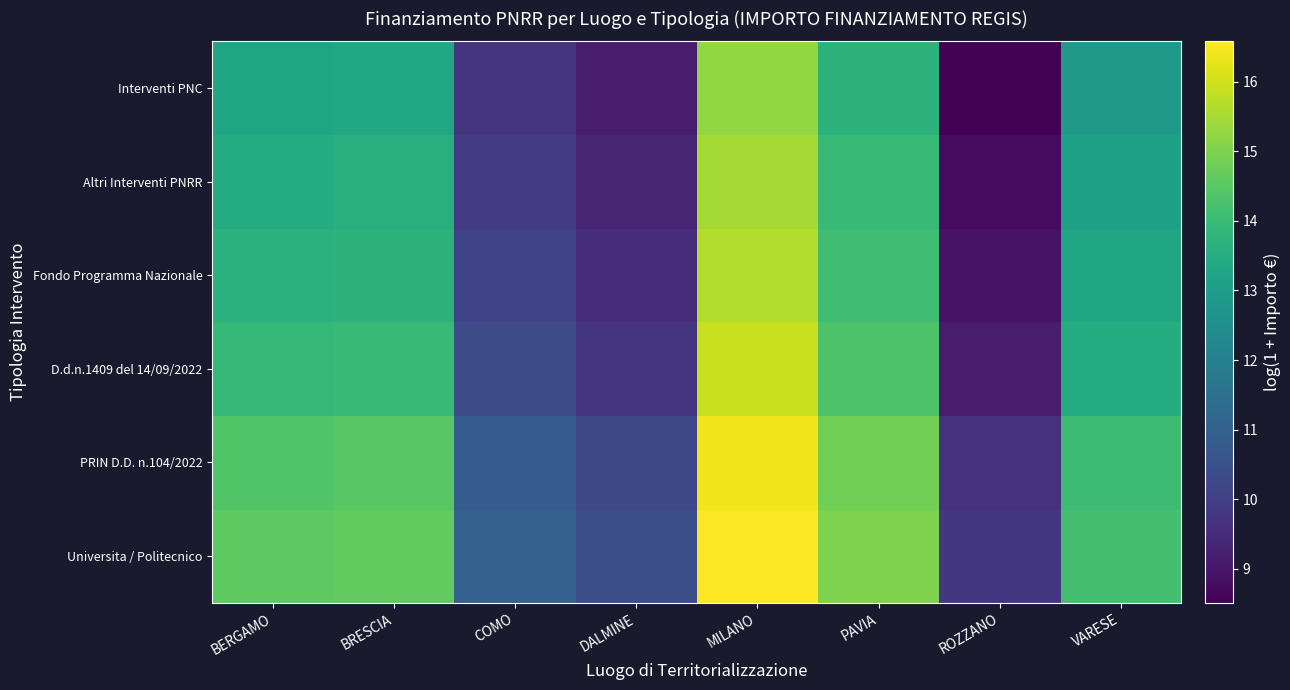

Reading right to left, list all the values displayed in this chart.

Universita / Politecnico: VARESE=14.2	ROZZANO=9.8	PAVIA=15.0	MILANO=16.6	DALMINE=10.4	COMO=11.0	BRESCIA=14.7	BERGAMO=14.6
PRIN D.D. n.104/2022: VARESE=14.0	ROZZANO=9.6	PAVIA=14.9	MILANO=16.4	DALMINE=10.3	COMO=10.9	BRESCIA=14.5	BERGAMO=14.4
D.d.n.1409 del 14/09/2022: VARESE=13.5	ROZZANO=9.1	PAVIA=14.3	MILANO=15.9	DALMINE=9.7	COMO=10.4	BRESCIA=14.0	BERGAMO=13.9
Fondo Programma Nazionale: VARESE=13.3	ROZZANO=8.9	PAVIA=14.1	MILANO=15.7	DALMINE=9.5	COMO=10.1	BRESCIA=13.7	BERGAMO=13.7
Altri Interventi PNRR: VARESE=13.1	ROZZANO=8.7	PAVIA=13.9	MILANO=15.5	DALMINE=9.3	COMO=9.9	BRESCIA=13.6	BERGAMO=13.5
Interventi PNC: VARESE=12.9	ROZZANO=8.5	PAVIA=13.7	MILANO=15.3	DALMINE=9.1	COMO=9.7	BRESCIA=13.3	BERGAMO=13.3